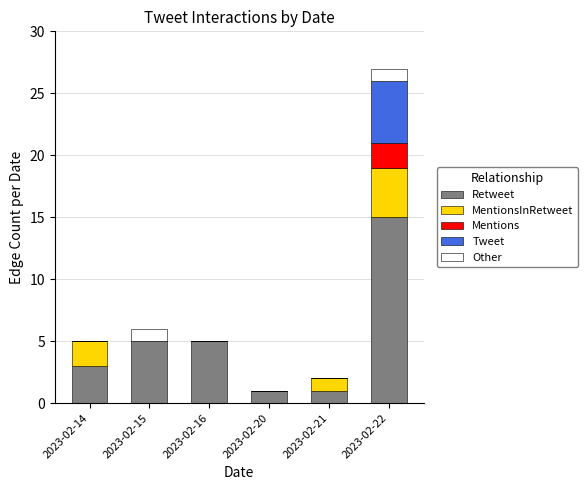

At which label does Retweet reach its peak?

2023-02-22